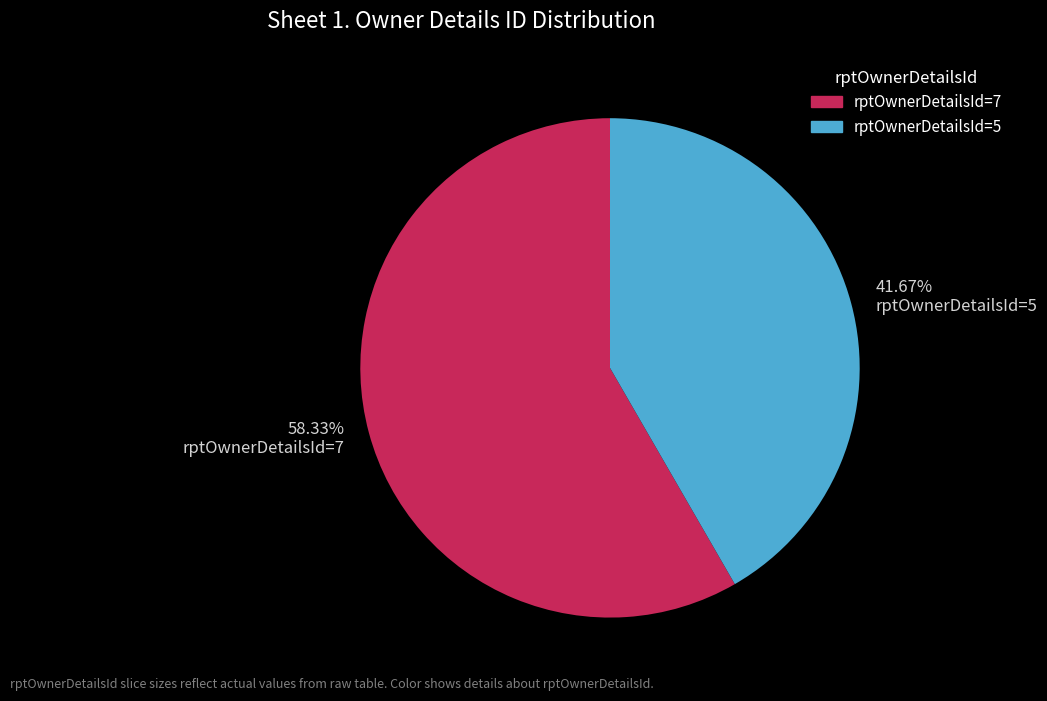

To the nearest percent, what is the difference between the rptOwnerDetailsId=5 and rptOwnerDetailsId=7 slice percentages?

17%